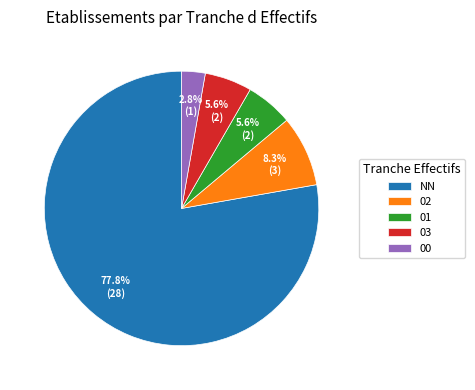

To the nearest percent, what is the difference between the 02 and 03 slice percentages?

3%